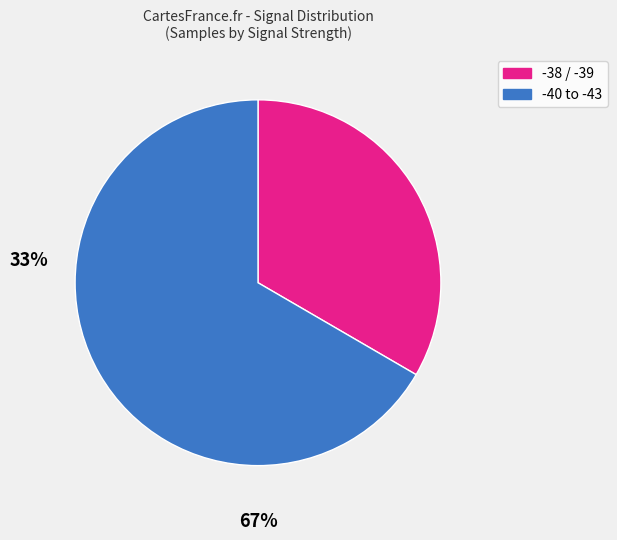

Does any single category account for the majority?

Yes